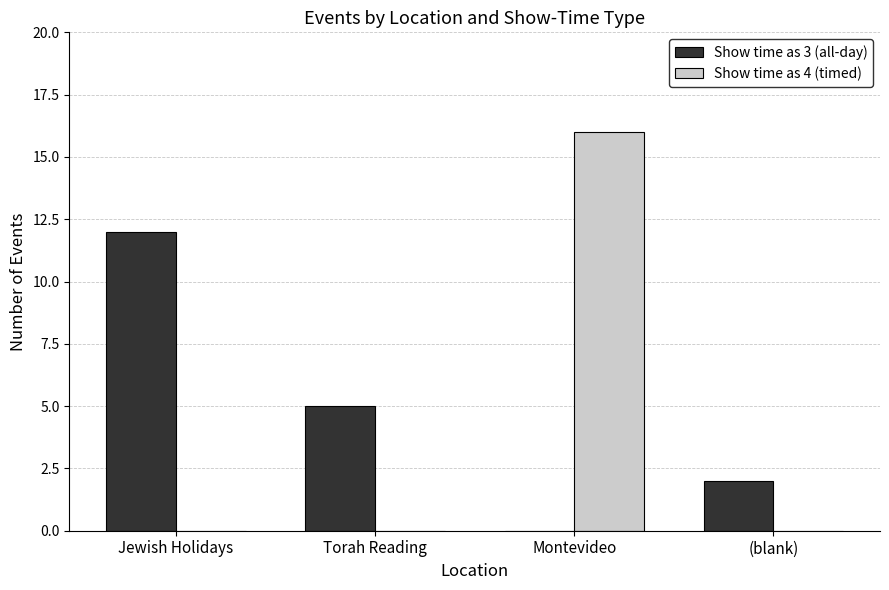

Reading right to left, what are all the values shown in this chart?

Show time as 3 (all-day): 2	0	5	12
Show time as 4 (timed): 0	16	0	0